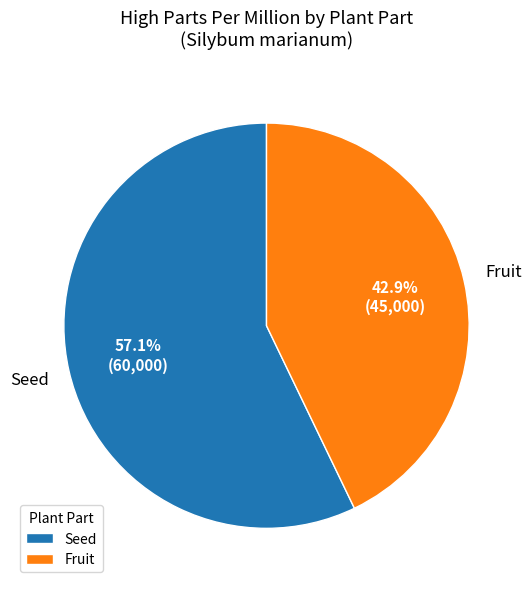

To the nearest percent, what portion does Fruit represent?

43%